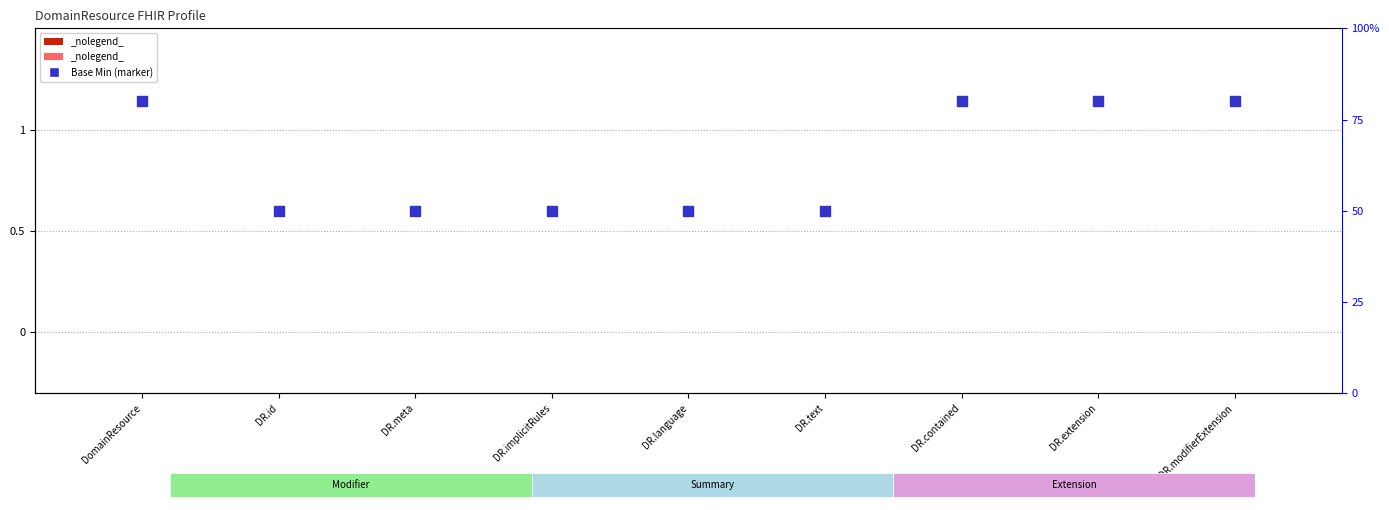

Which series has the largest Y range (max minus min)?

Base Min (marker)